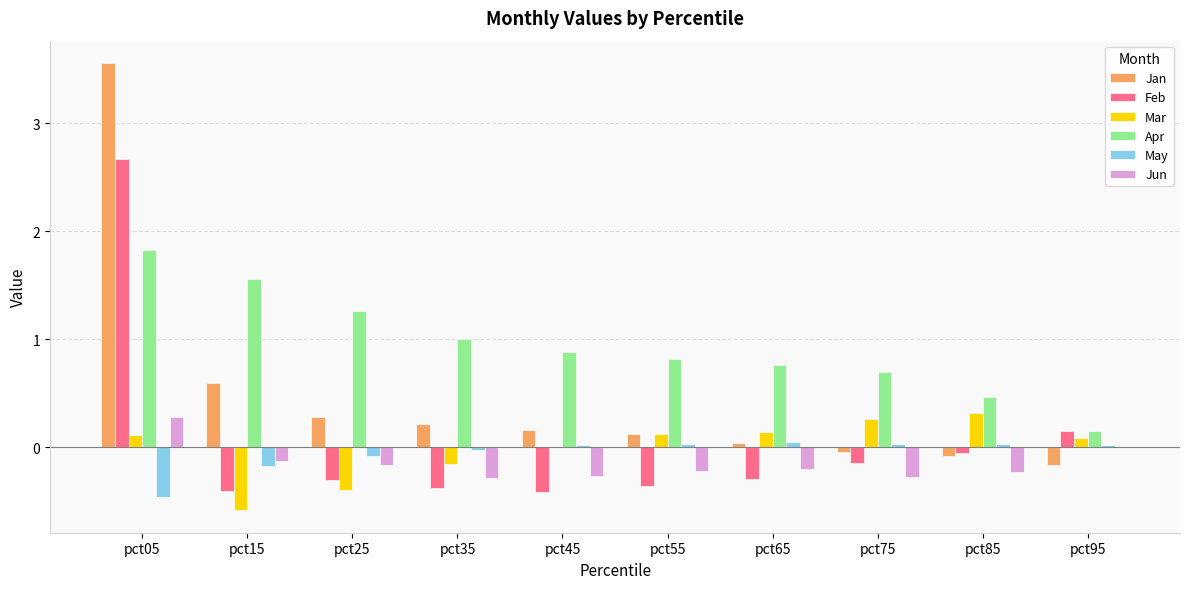

What is the total value across all series at pct75?

0.5